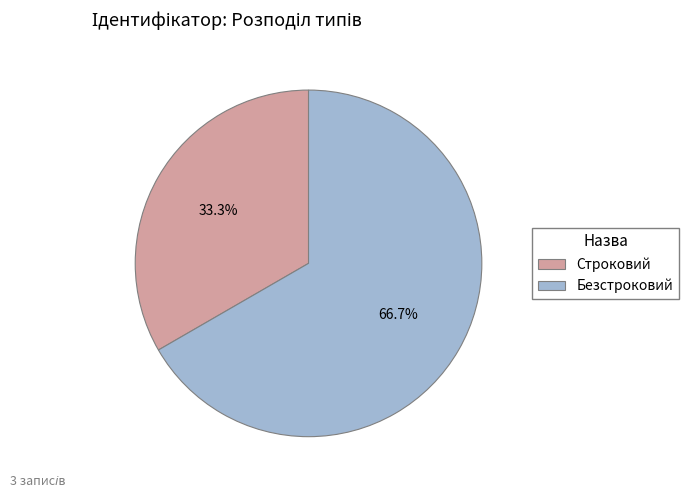

To the nearest percent, what is the difference between the Строковий and Безстроковий slice percentages?

33%